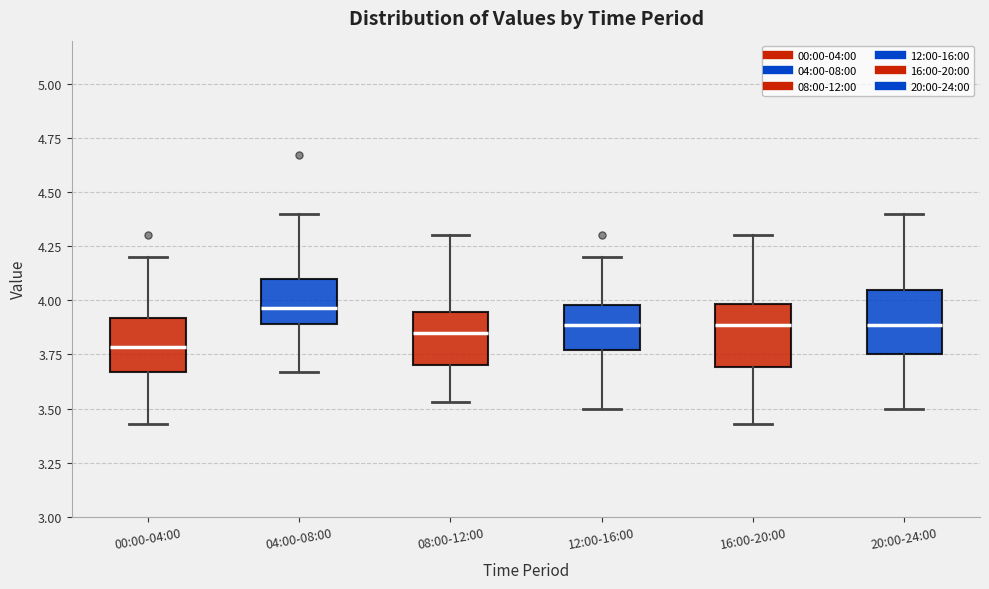

Where does the upper whisker of the box for 08:00-12:00 end on the y-axis? The values are not printed on the chart, so give them approximately, as read against the axis.

4.30